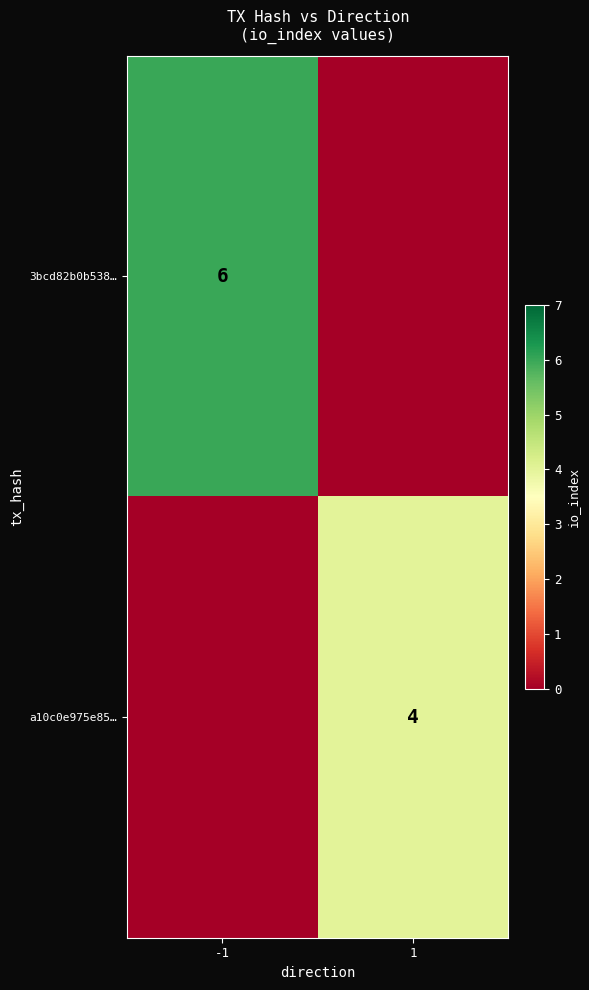

Is the value of a10c0e975e85… at 1 greater than the value of 3bcd82b0b538… at -1?

No